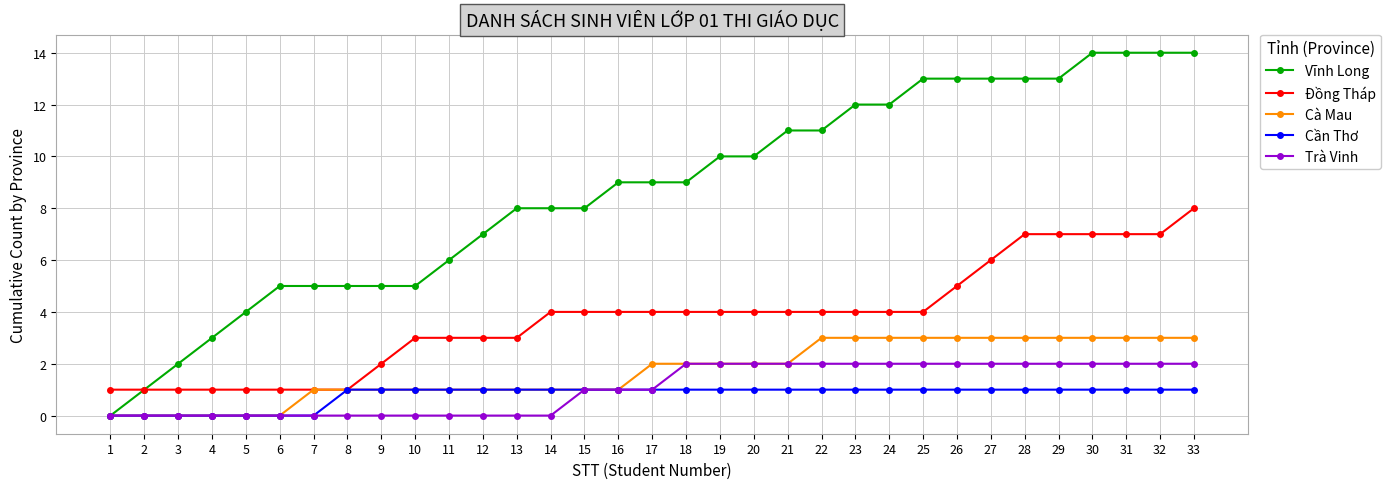

What is the value of the Trà Vinh point at the 24th from the left?

2